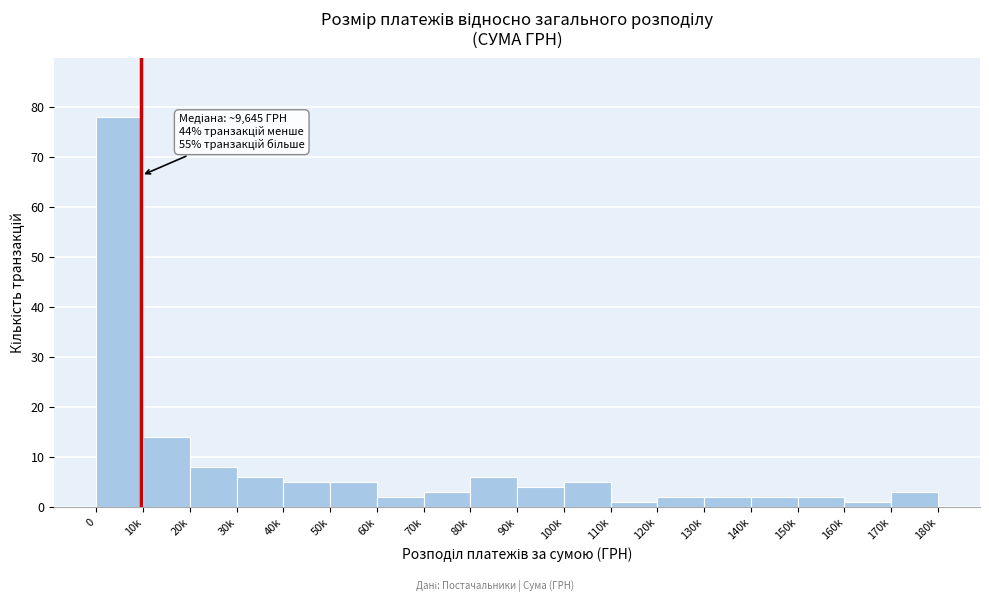

Reading right to left, transcribe all the data shown in this chart.

3	1	2	2	2	2	1	5	4	6	3	2	5	5	6	8	14	78